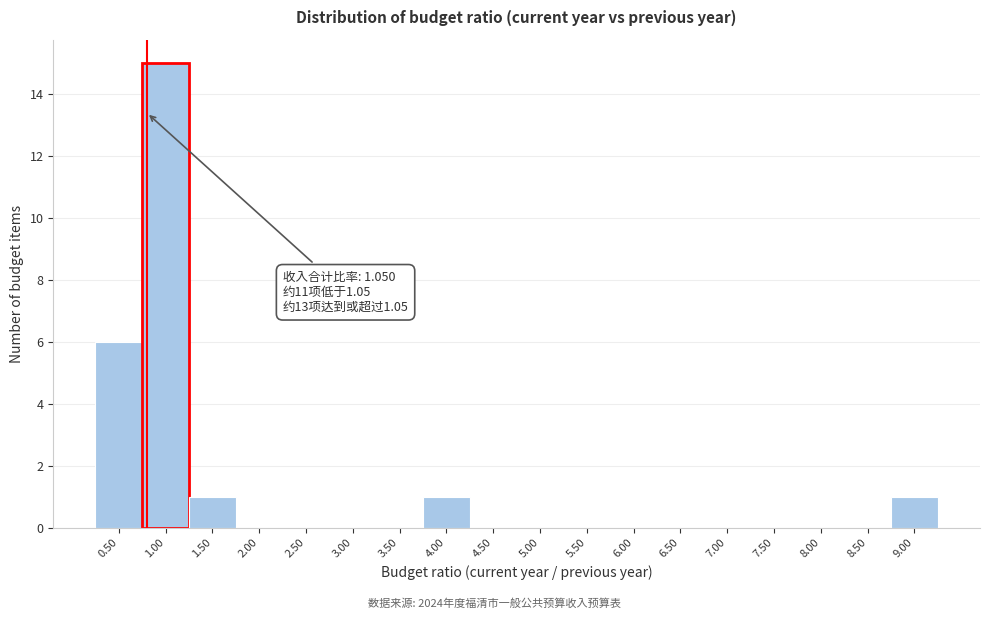

What is the change in value from 0.50 to 8.00?

-6